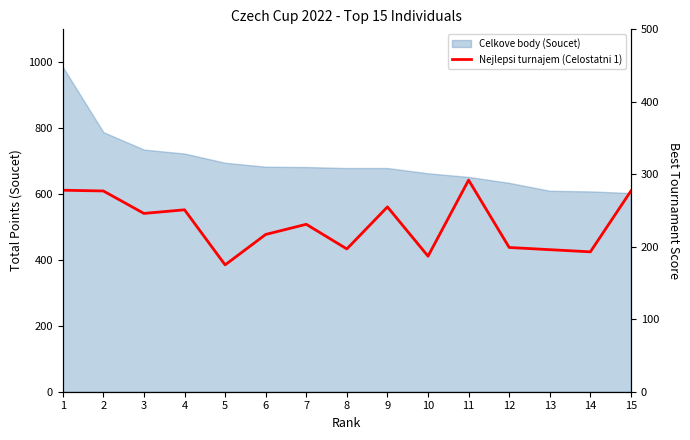

Where is the data nearest to the value 233?

7